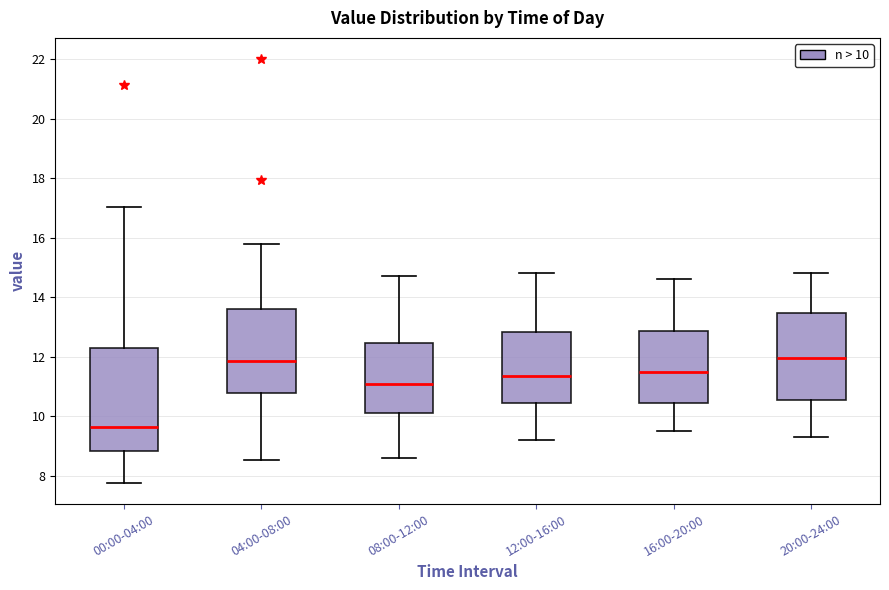

Which box is the tallest, from its lower edge to its upper edge?

00:00-04:00